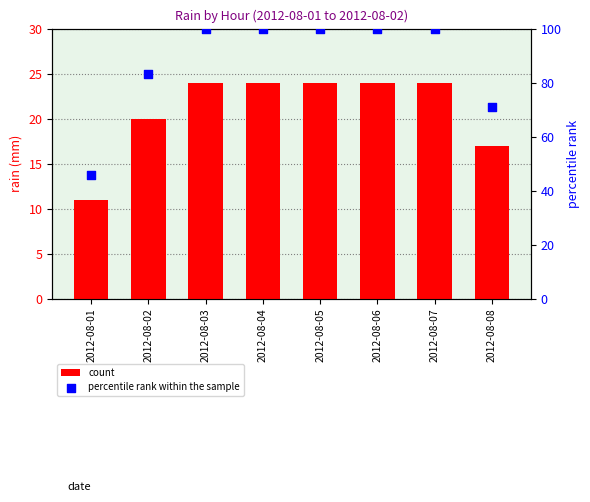

What are all the series names shown in the legend?

count, percentile rank within the sample